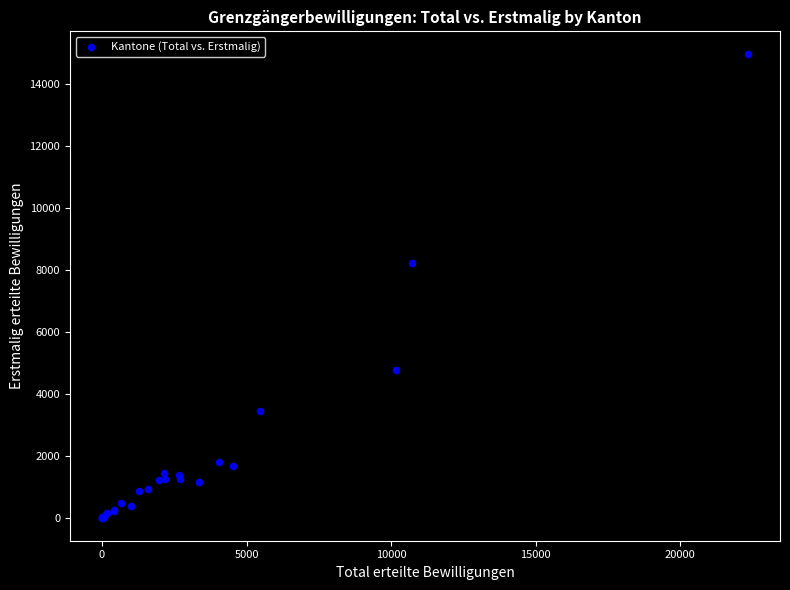

What Y value in the scatter plot is closest to 7486?

8230